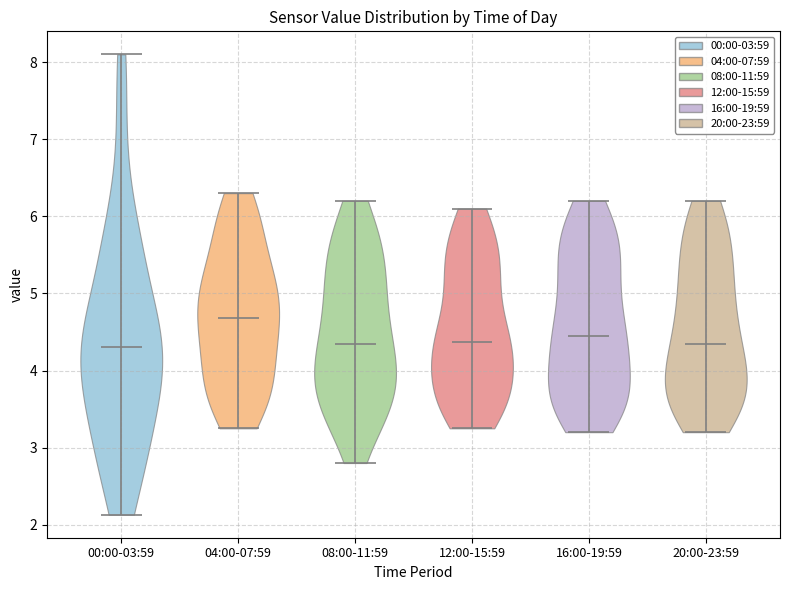

Reading left to right, read every violin against the y-axis: where its median line is, and the lowest and highest points it reaches. The values are not printed on the chart, so give them approximately, as read against the axis.

00:00-03:59: median line 4.3, lowest point 2.1, highest point 8.1
04:00-07:59: median line 4.7, lowest point 3.3, highest point 6.3
08:00-11:59: median line 4.4, lowest point 2.8, highest point 6.2
12:00-15:59: median line 4.4, lowest point 3.3, highest point 6.1
16:00-19:59: median line 4.5, lowest point 3.2, highest point 6.2
20:00-23:59: median line 4.4, lowest point 3.2, highest point 6.2